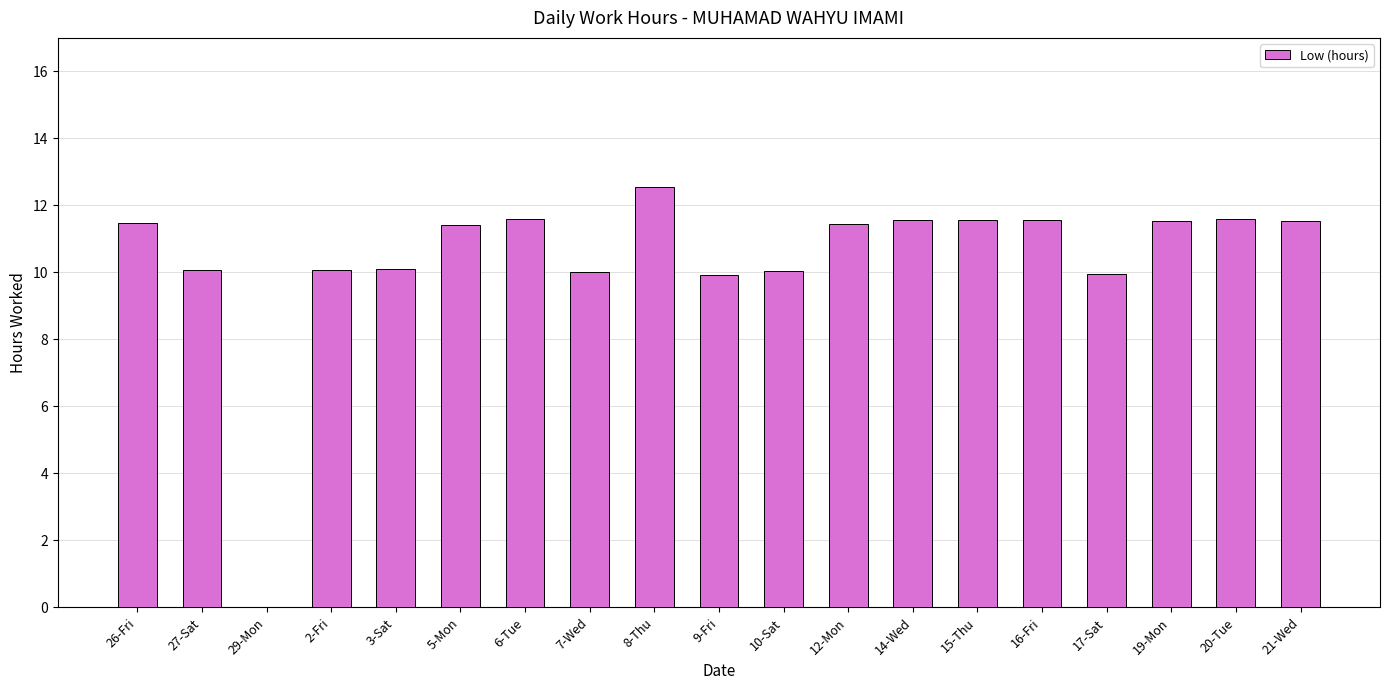

What is the difference between the values at 2-Fri and 6-Tue?

1.5